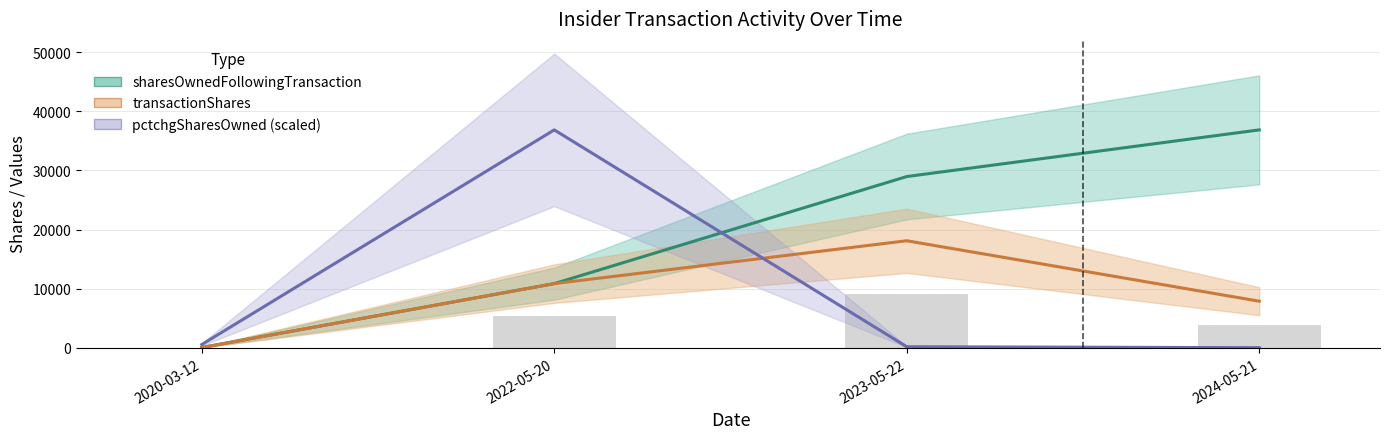

What is the difference between the maximum and minimum values in the sharesOwnedFollowingTransaction series?

36799.0